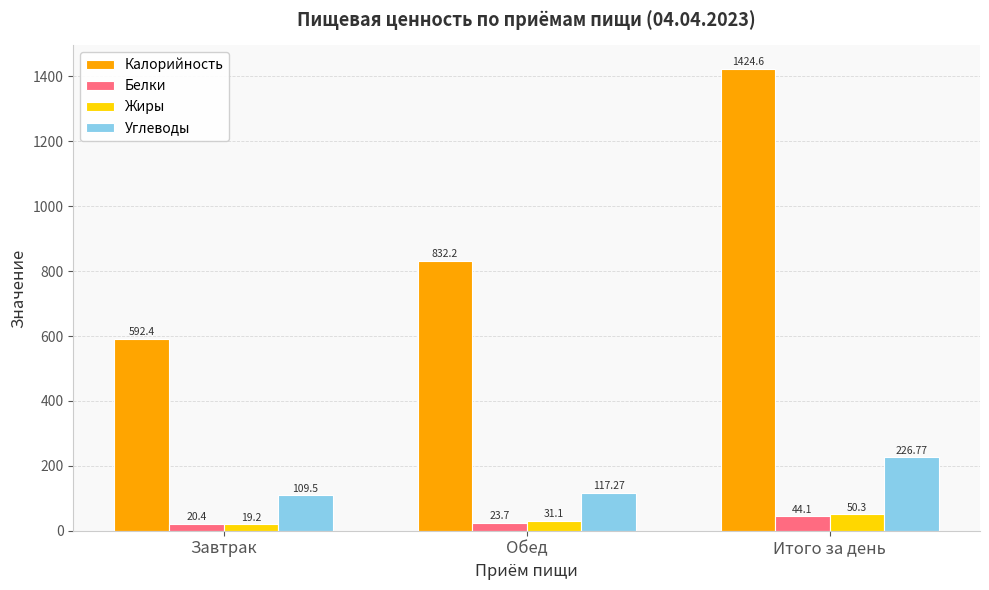

Are the bars grouped side by side (vs. stacked)?

Yes